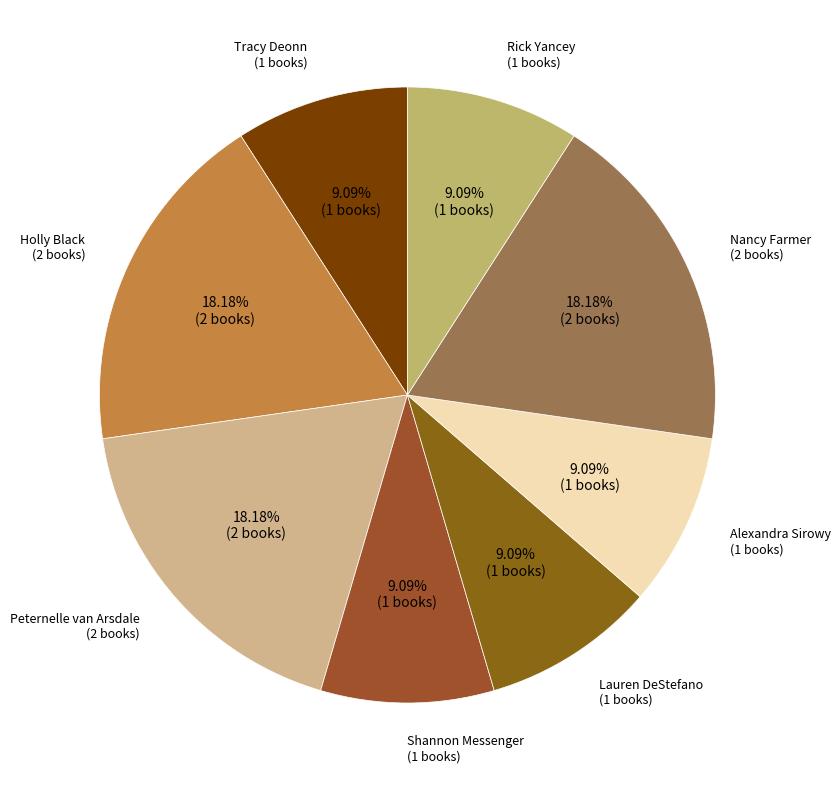

Count the number of slices in the pie.

8